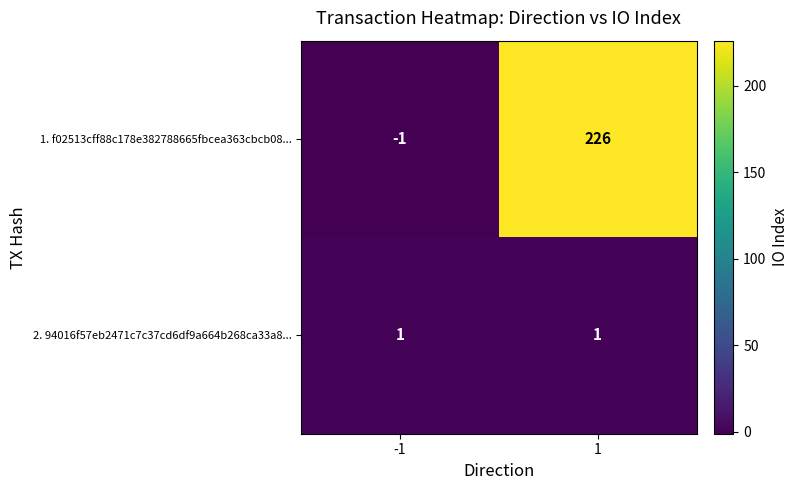

How many data points in 1. f02513cff88c178e382788665fbcea363cbcb08... are less than 226?

1